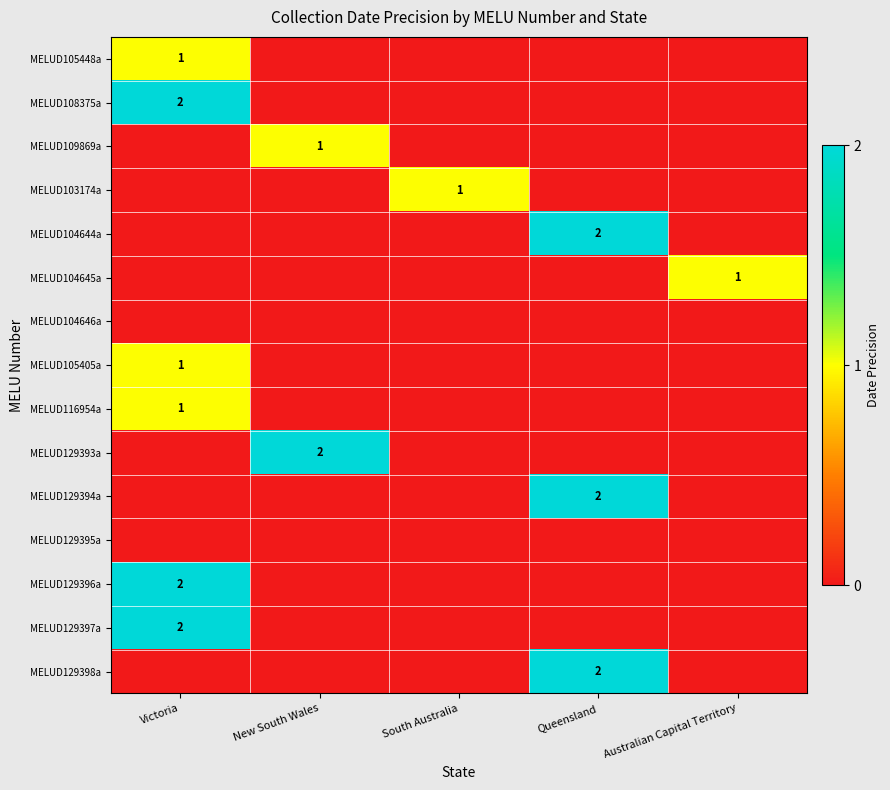

Is it true that MELUD109869a equals 0 at New South Wales?

False